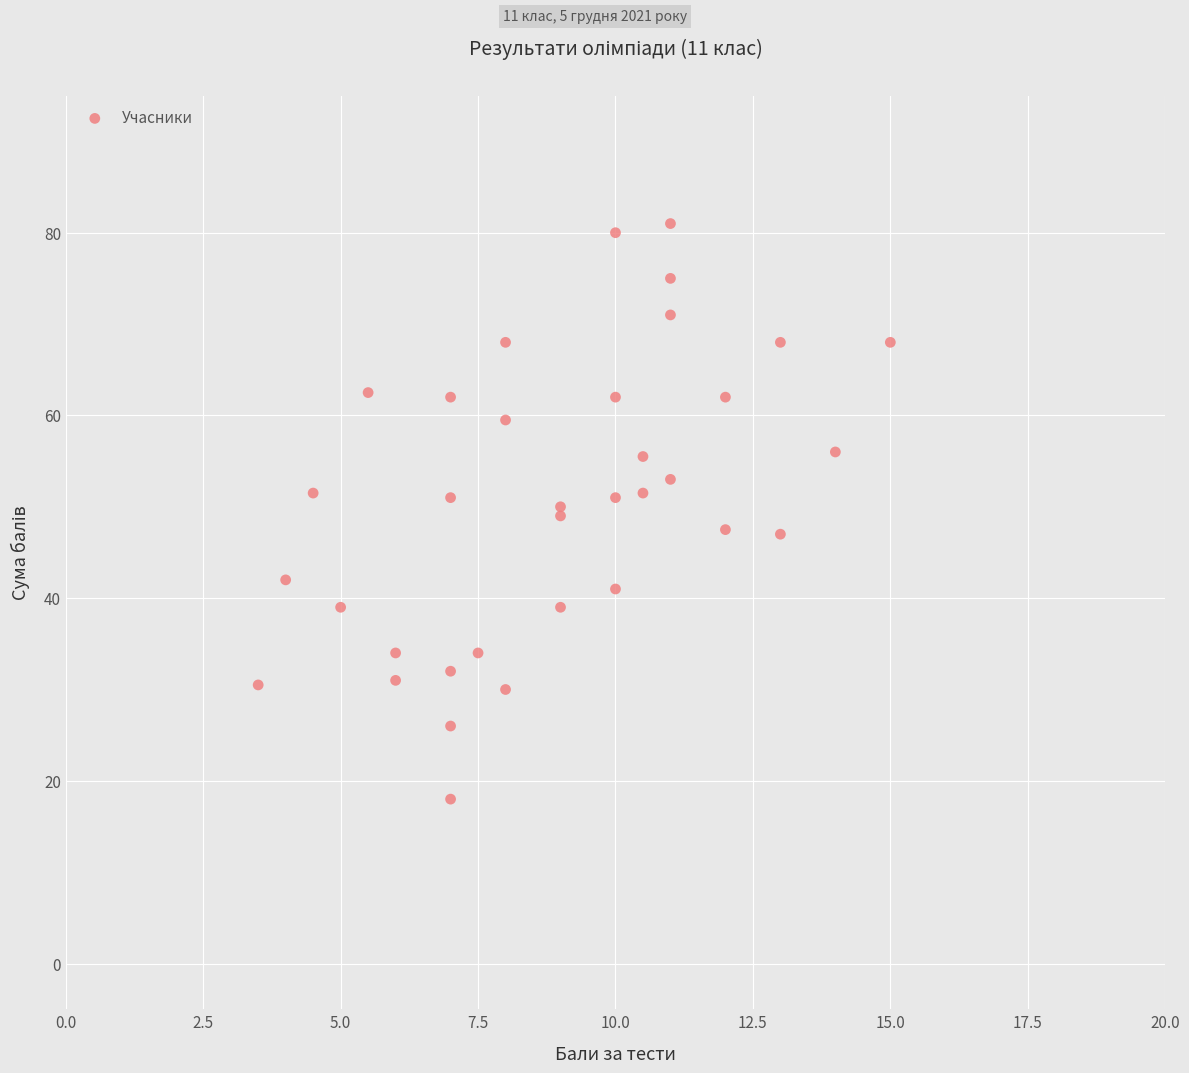

What is the range of X values (max minus min)?

11.5